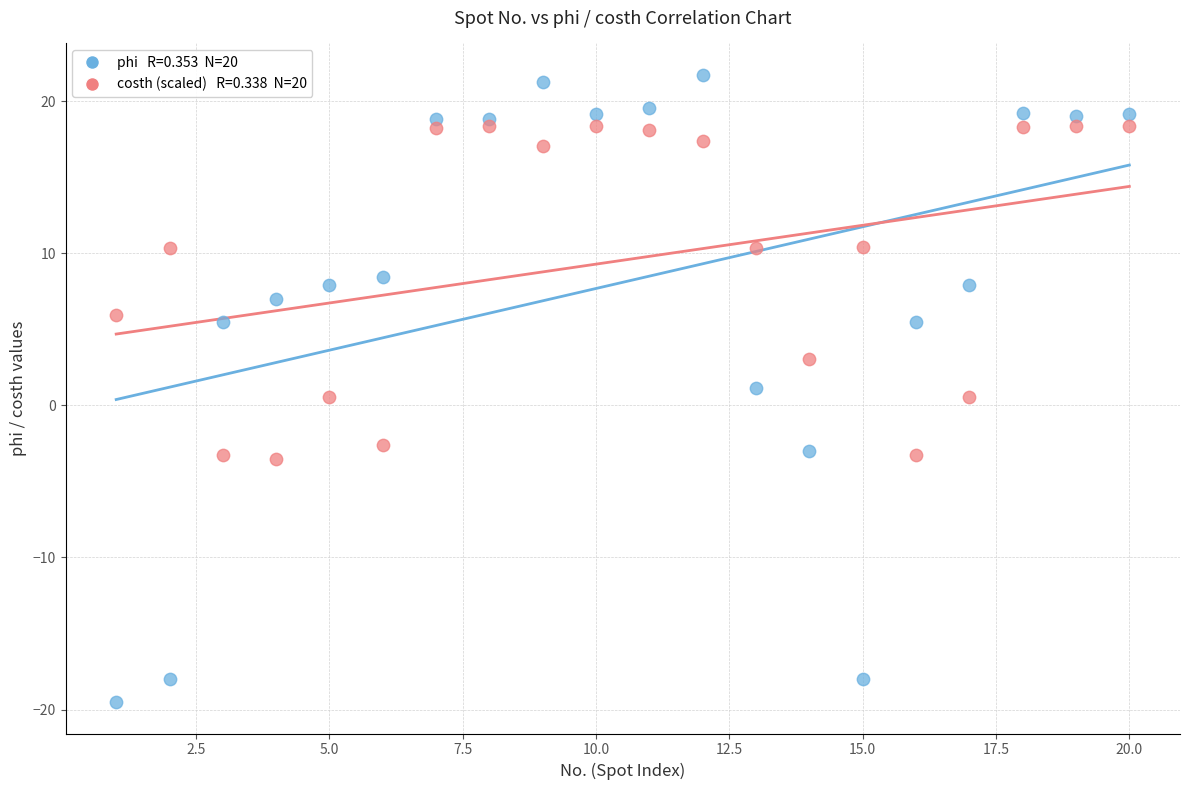

Across all data points, what is the range of X values (max minus min)?

19.0